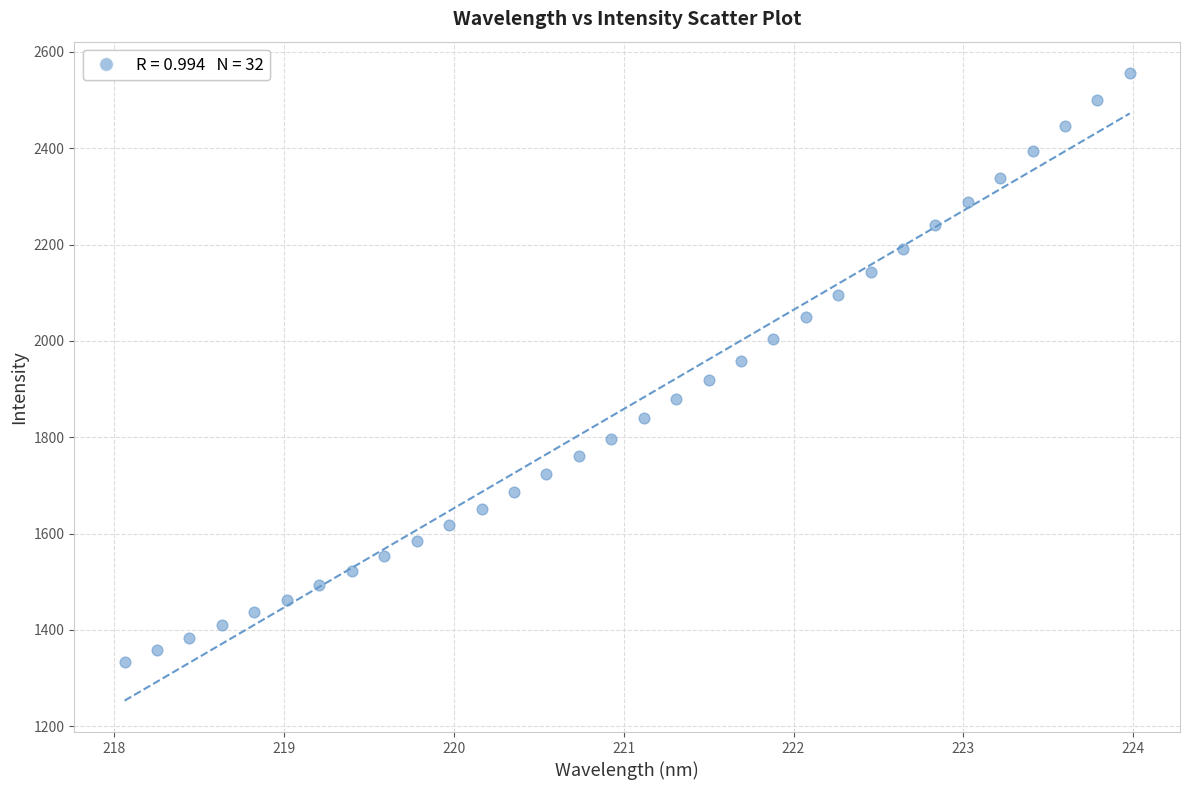

What is the range of Y values (max minus min)?

1223.3